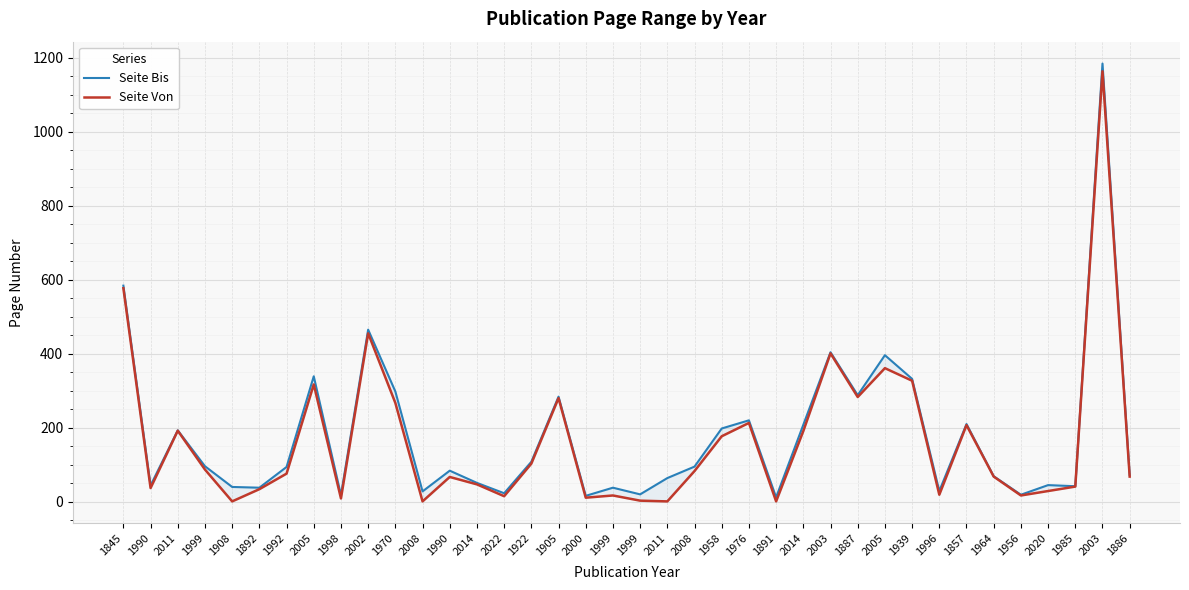

Is this an area chart (filled region under the line)?

No